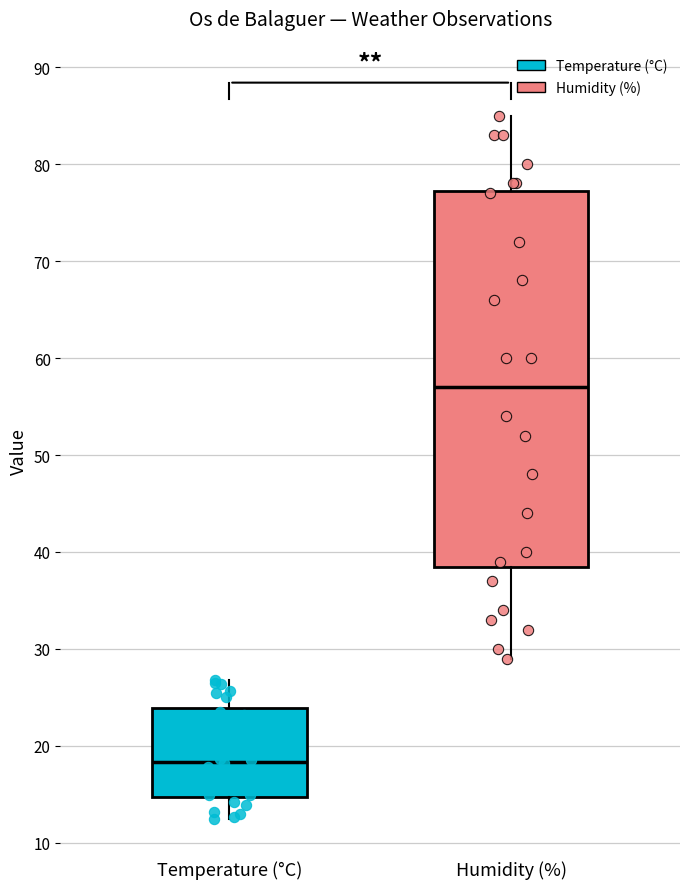

Which box has the highest median line?

Humidity (%)